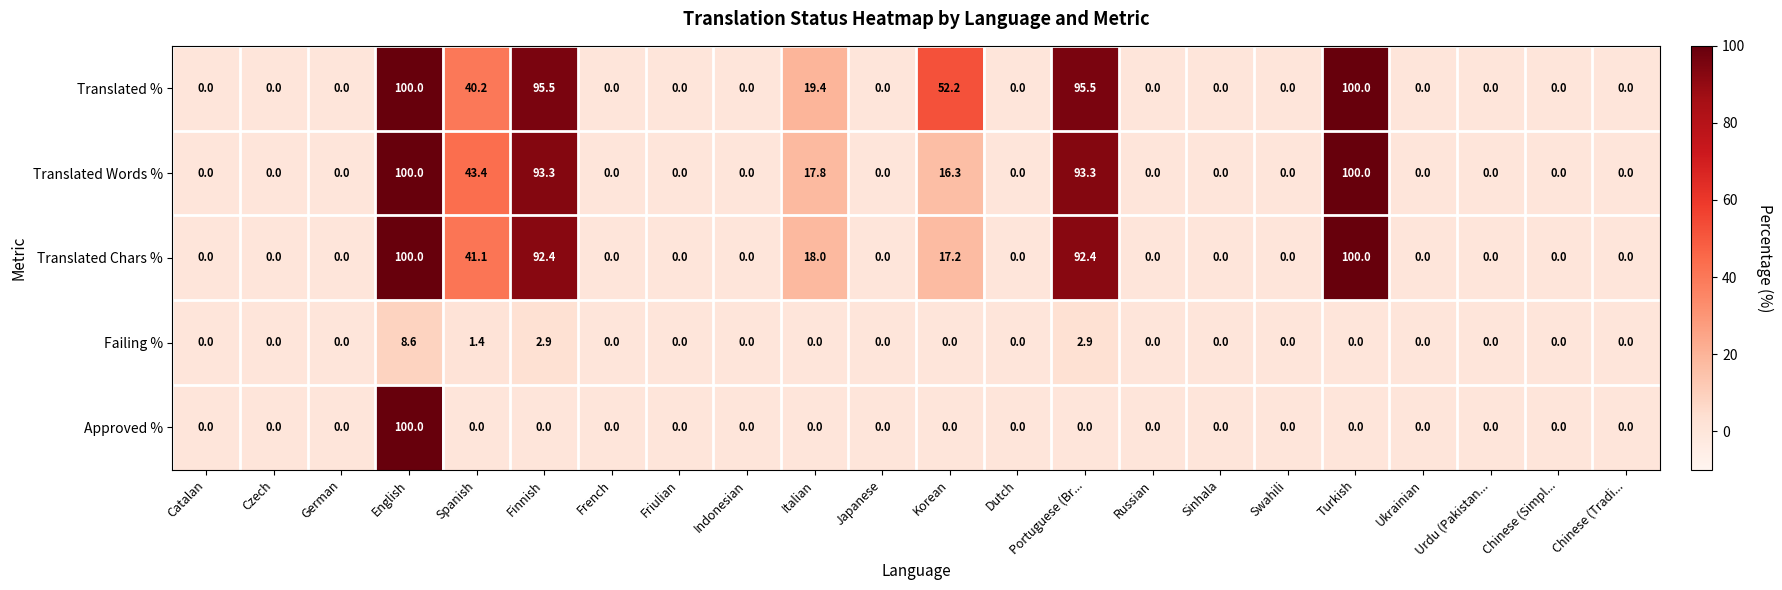

True or false: Approved % has a value of 61.4 at Japanese.

False